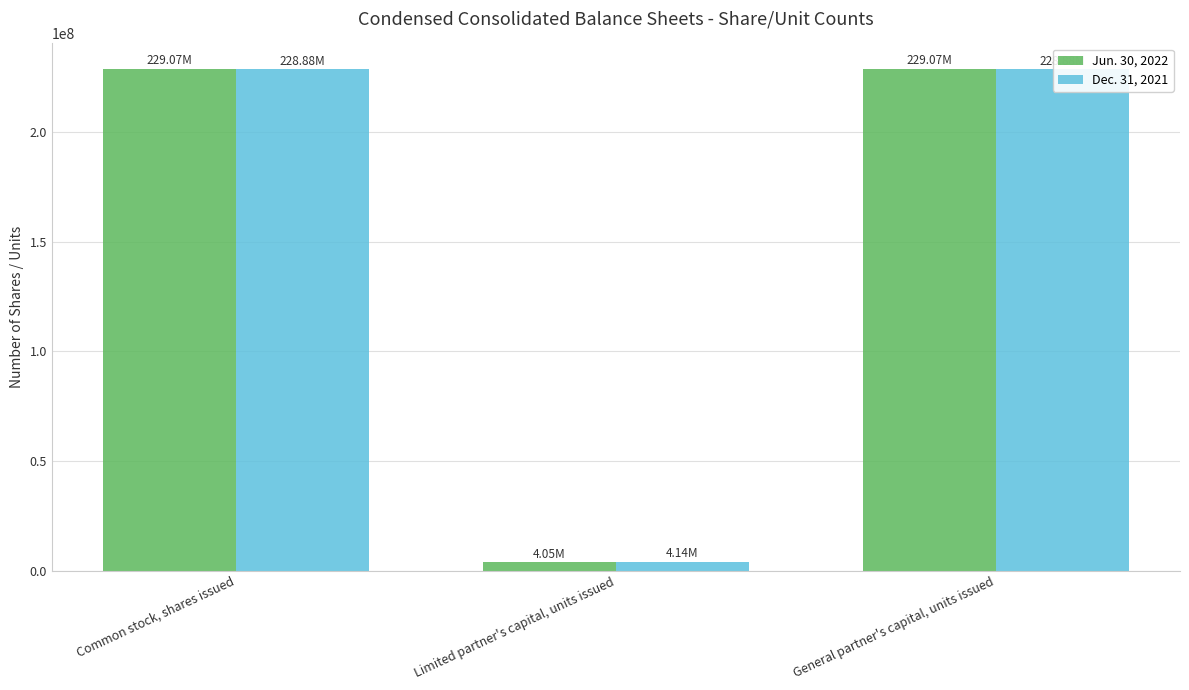

What value does the Dec. 31, 2021 series have at Limited partner's capital, units issued?

4142408